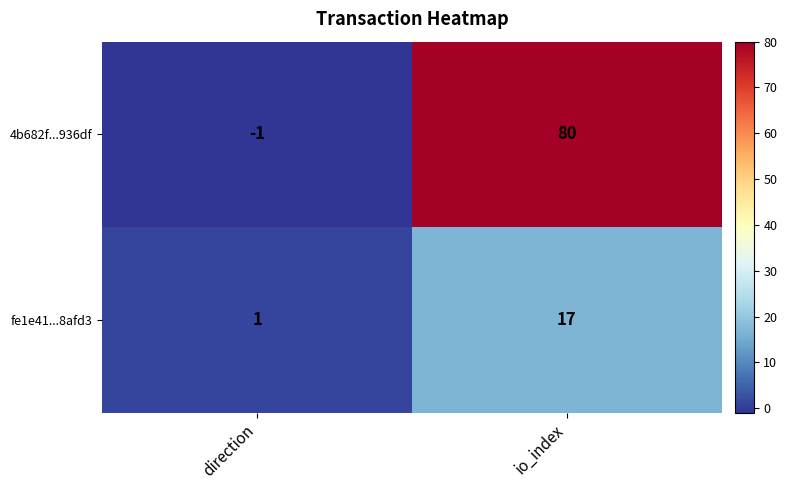

Between direction and io_index, which series saw the biggest shift?

4b682f...936df